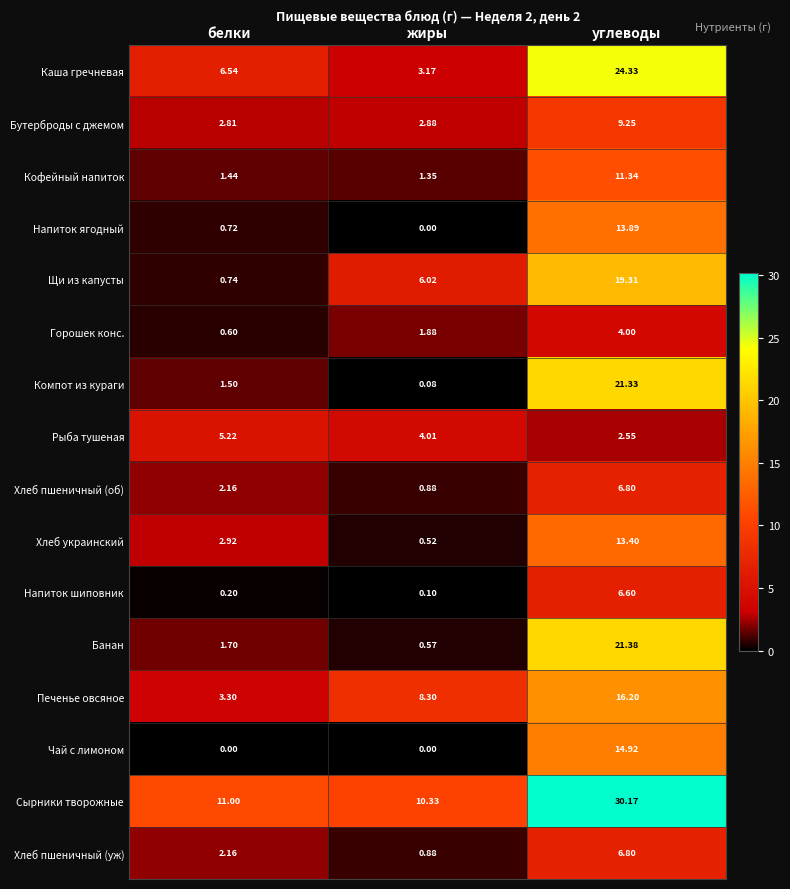

At which label does Хлеб украинский first exceed 2?

белки